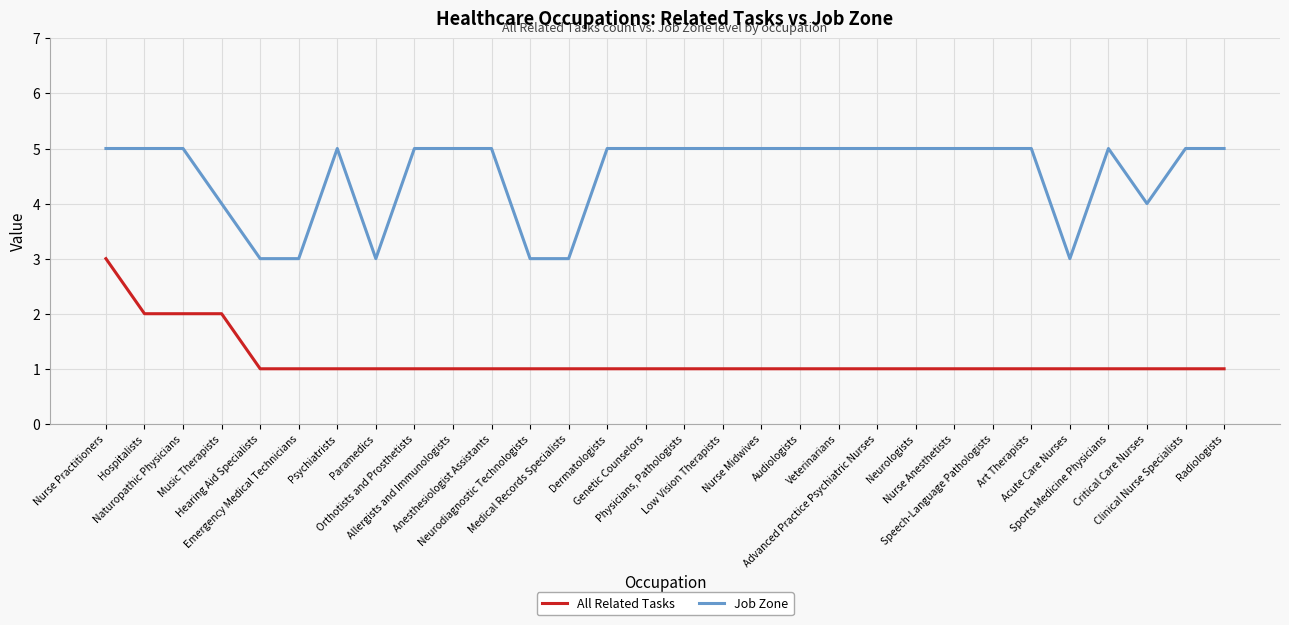

How many All Related Tasks values are between 1 and 2?

29